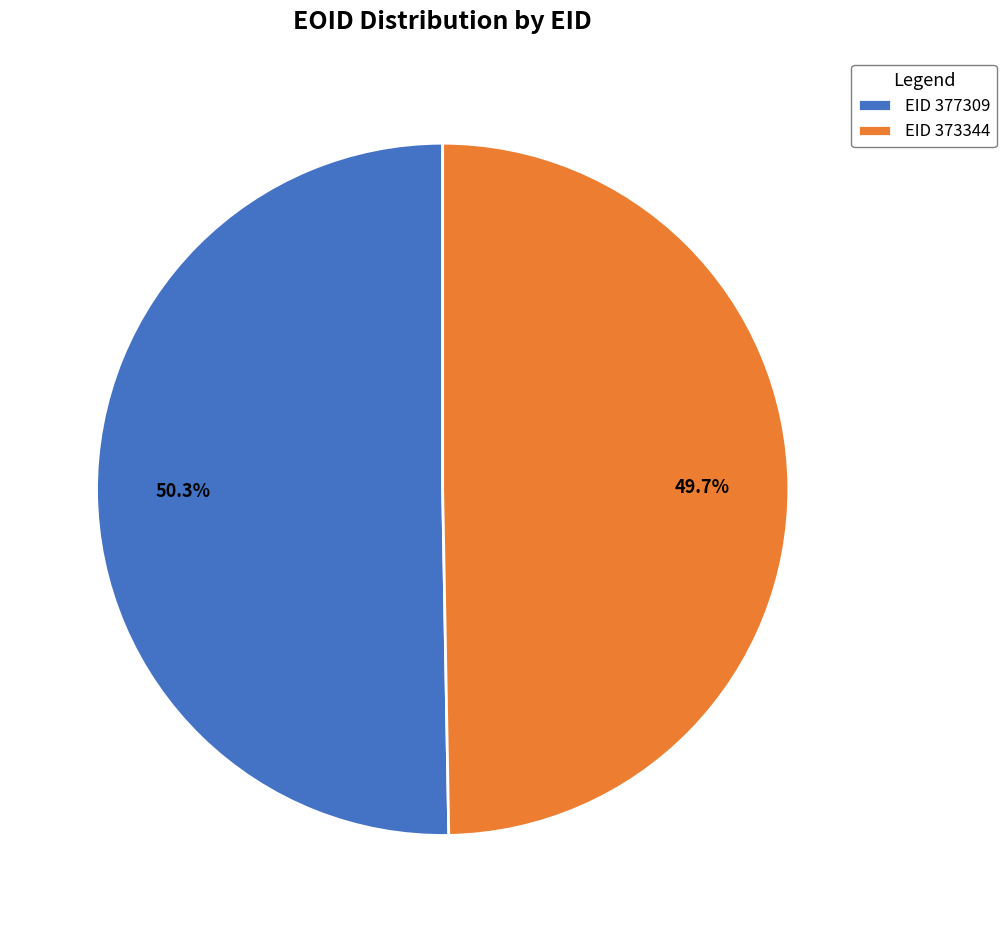

Is the sum of EID 373344 and EID 377309 greater than half?

Yes